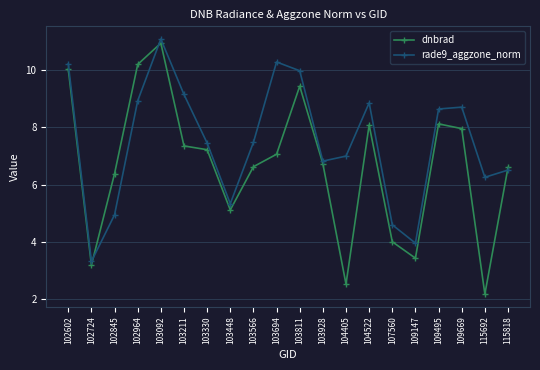

List the series in order of their overall mean, lowest first.

dnbrad, rade9_aggzone_norm